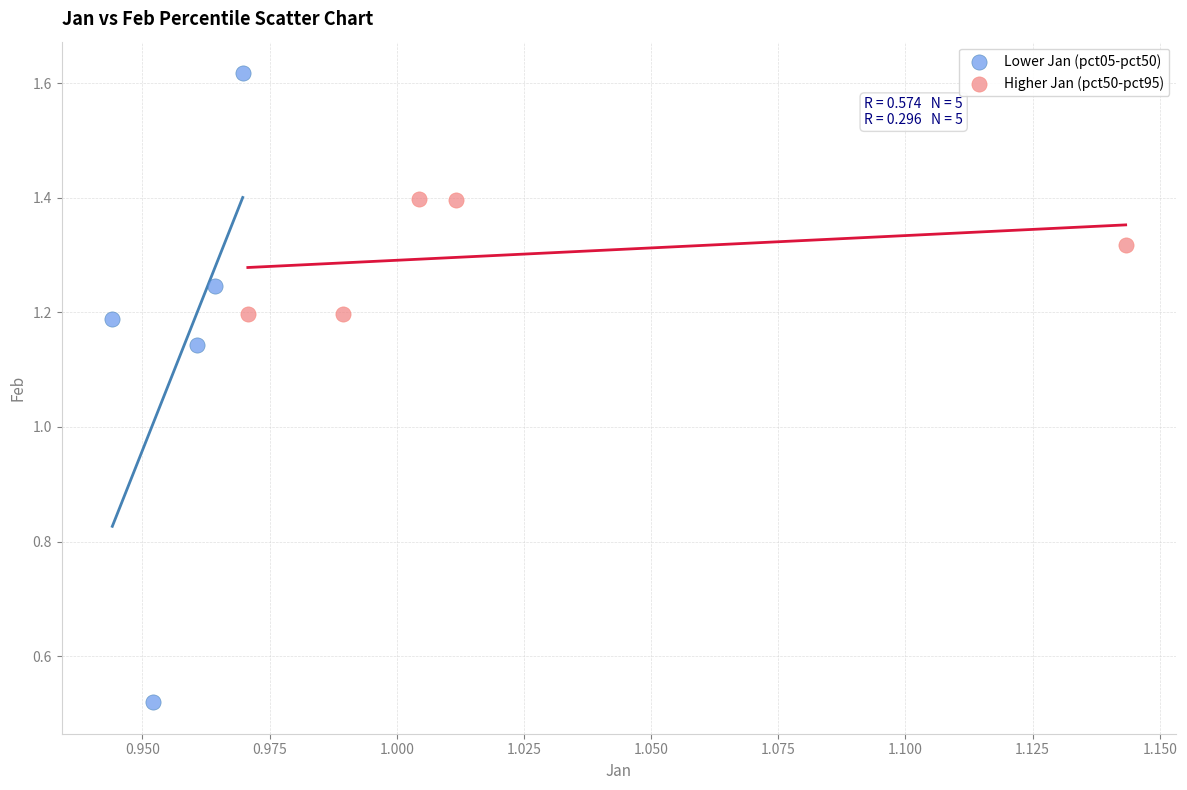

Which series contains the highest Y value?

Lower Jan (pct05-pct50)